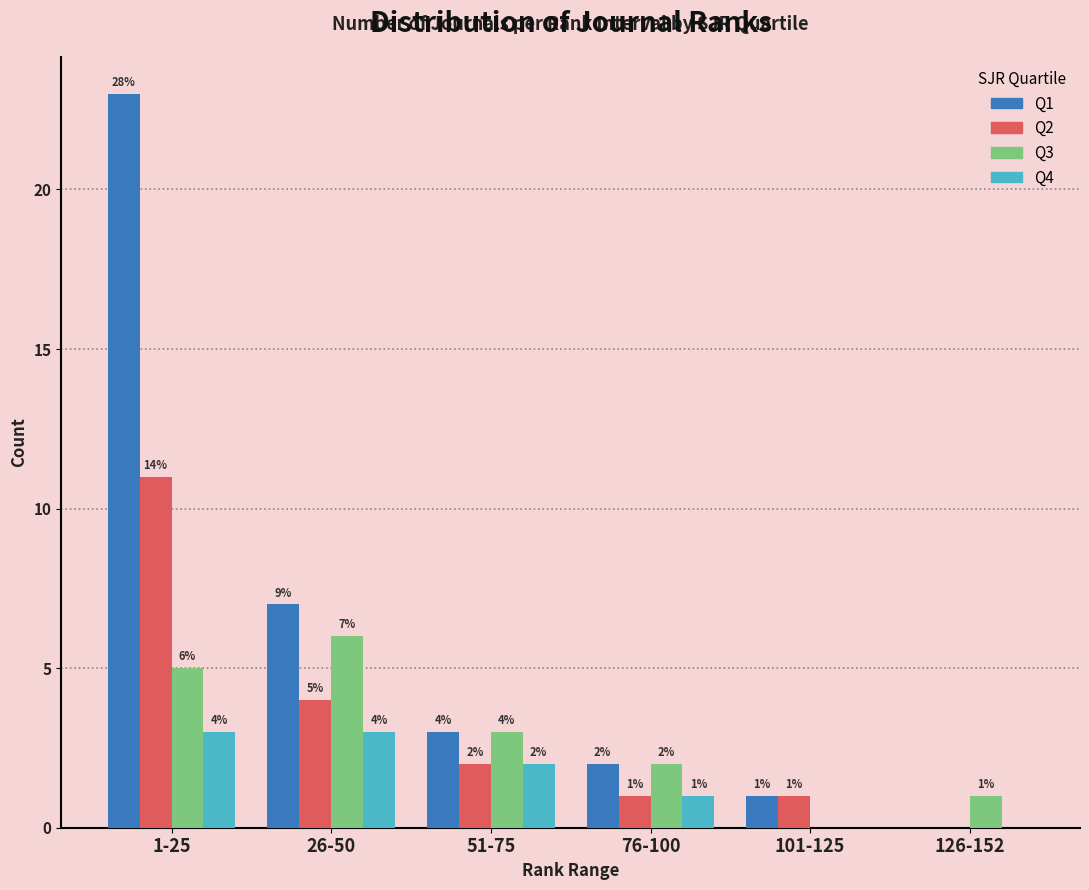

Reading left to right, list all the values displayed in this chart.

Q1: 1-25=23	26-50=7	51-75=3	76-100=2	101-125=1	126-152=0
Q2: 1-25=11	26-50=4	51-75=2	76-100=1	101-125=1	126-152=0
Q3: 1-25=5	26-50=6	51-75=3	76-100=2	101-125=0	126-152=1
Q4: 1-25=3	26-50=3	51-75=2	76-100=1	101-125=0	126-152=0